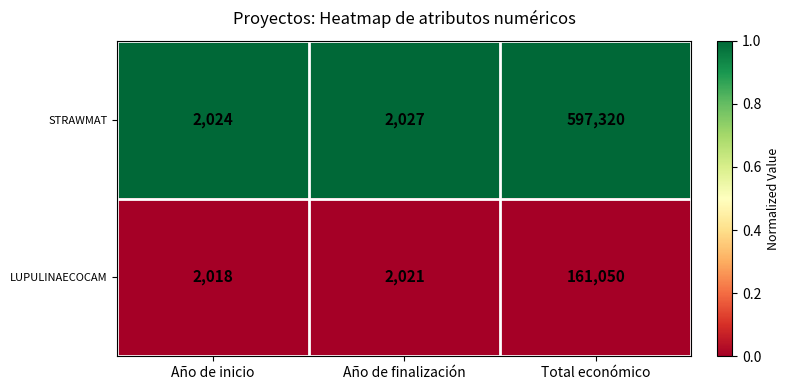

Reading right to left, extract all data points from this chart.

STRAWMAT: Total económico=597320	Año de finalización=2027	Año de inicio=2024
LUPULINAECOCAM: Total económico=161050	Año de finalización=2021	Año de inicio=2018